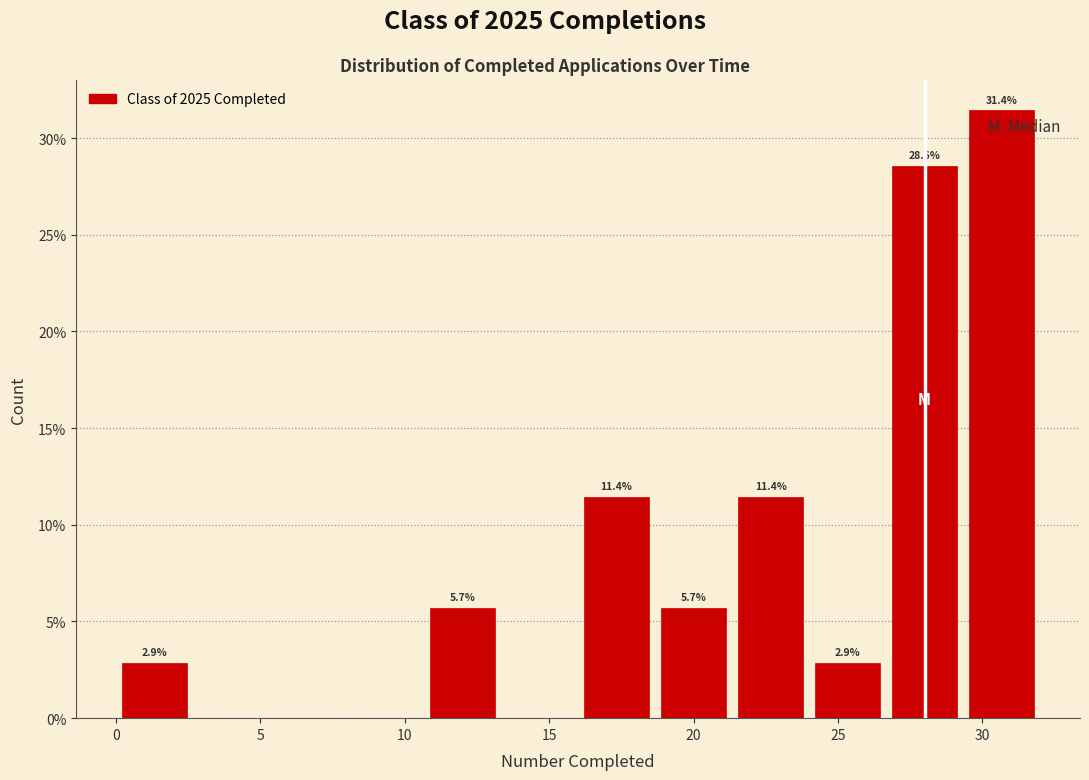

Over which range of the x-axis is the bar tallest?

29.5 to 32.0